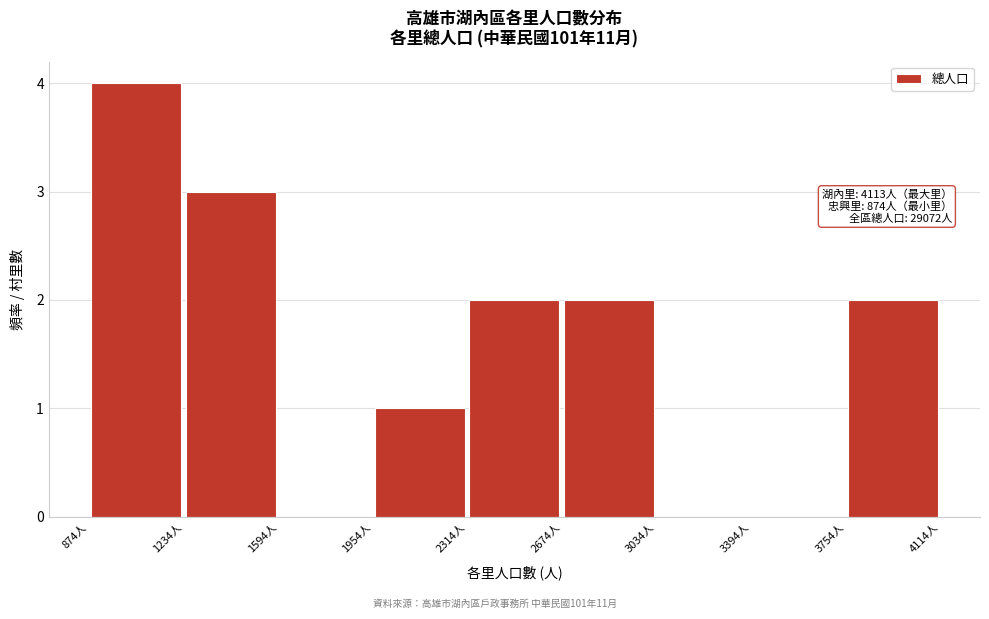

Which range on the x-axis has the tallest bar?

850 to 1250